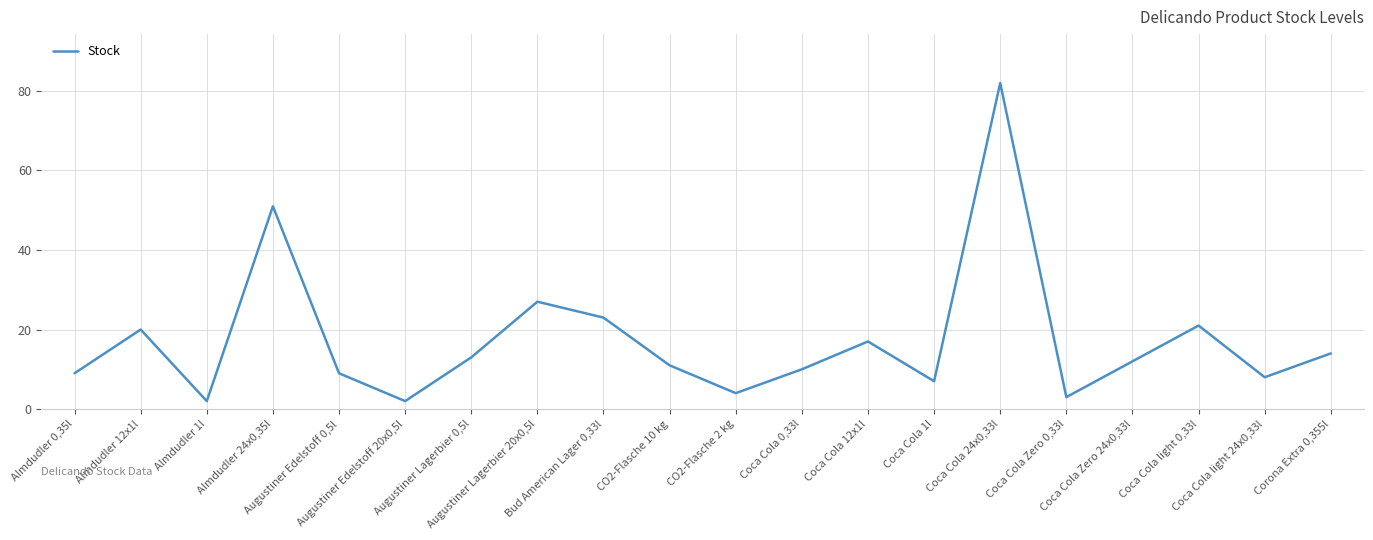

Is it true that the value at Bud American Lager 0,33l is 32?

False